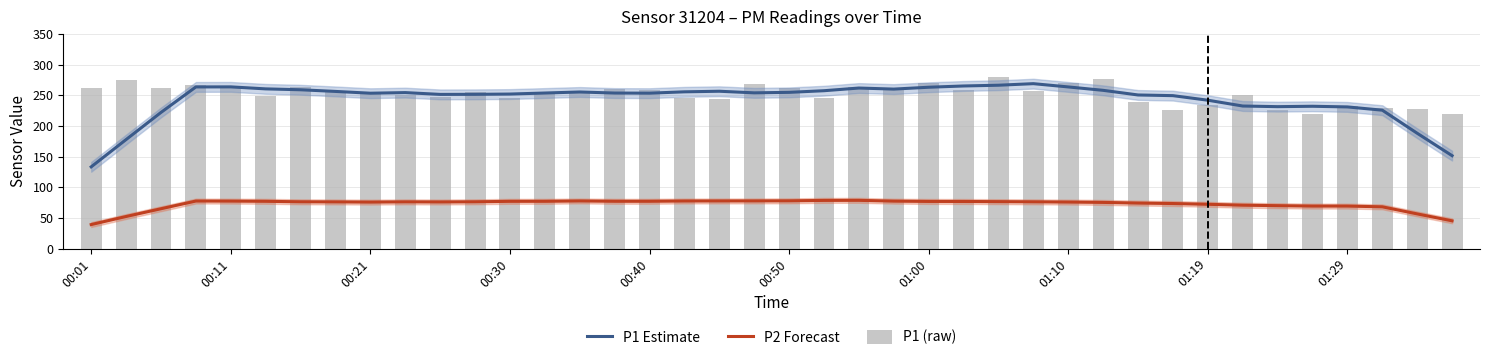

True or false: P1 Estimate has a value of 335.2 at 33.

False